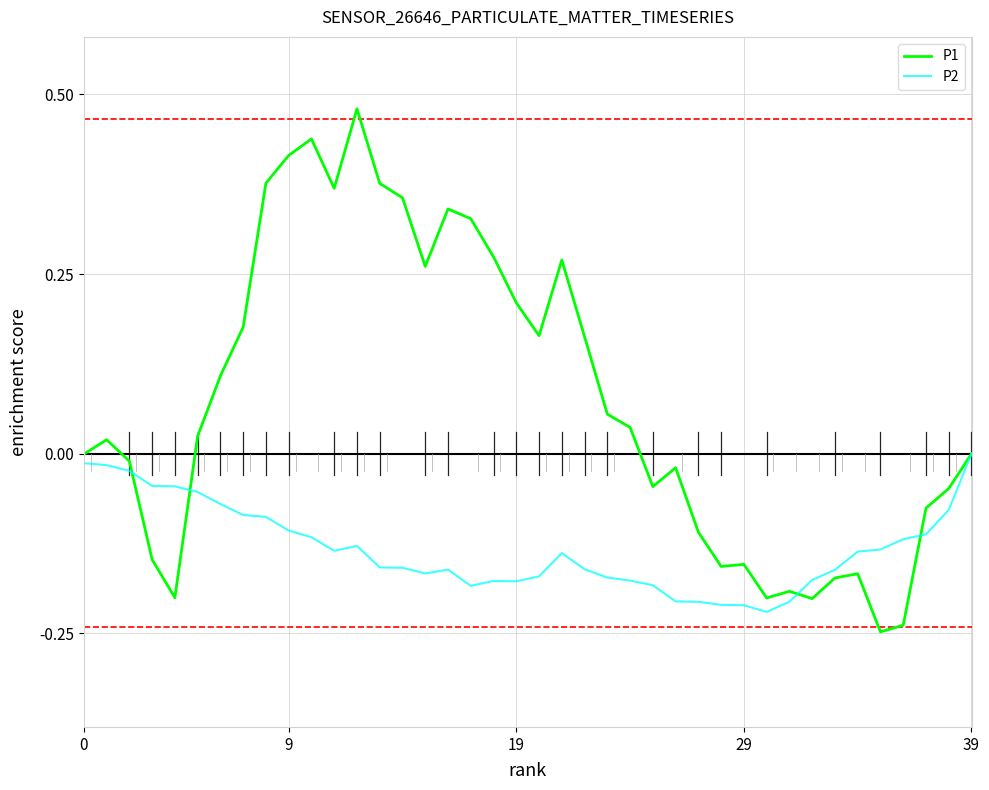

List the series in order of their peak value, highest first.

P1, P2